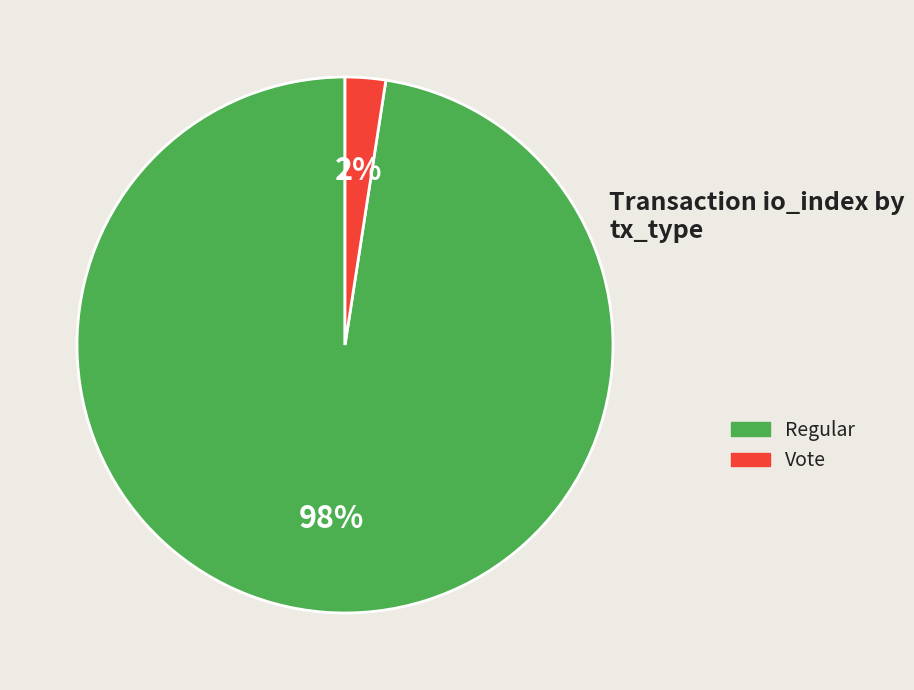

Is there any slice that represents more than half of the pie?

Yes